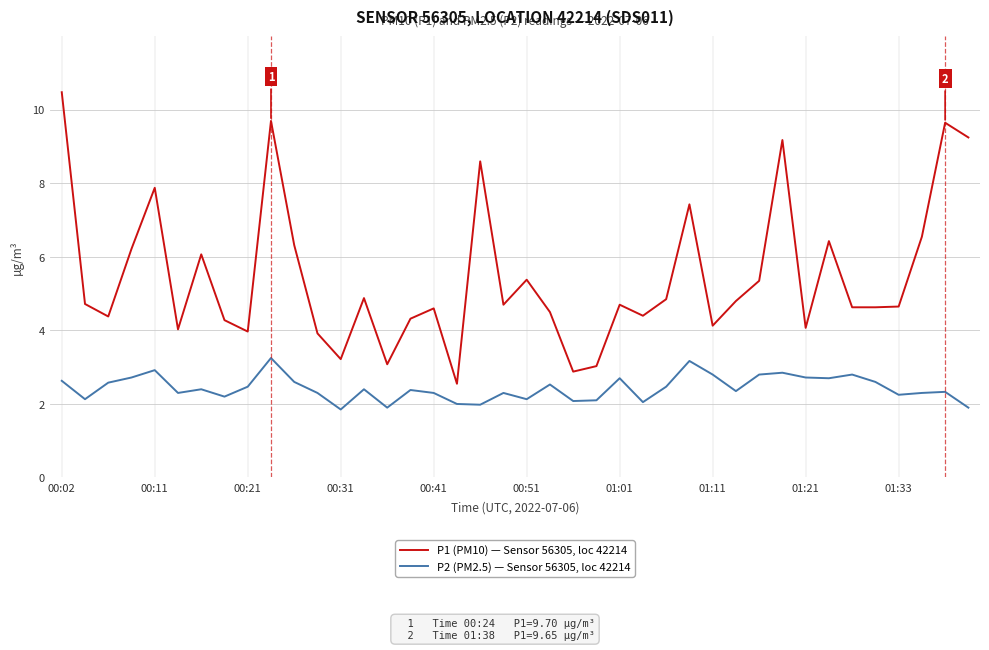

Which series has the widest spread of values?

P1 (PM10) — Sensor 56305, loc 42214